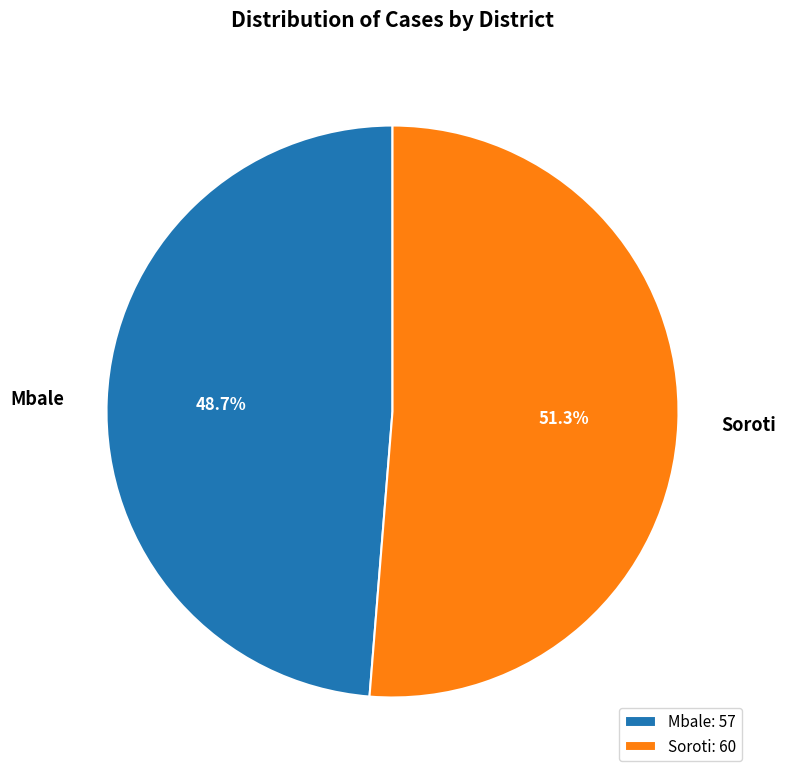

What percentage is the Soroti slice, to the nearest percent?

51%